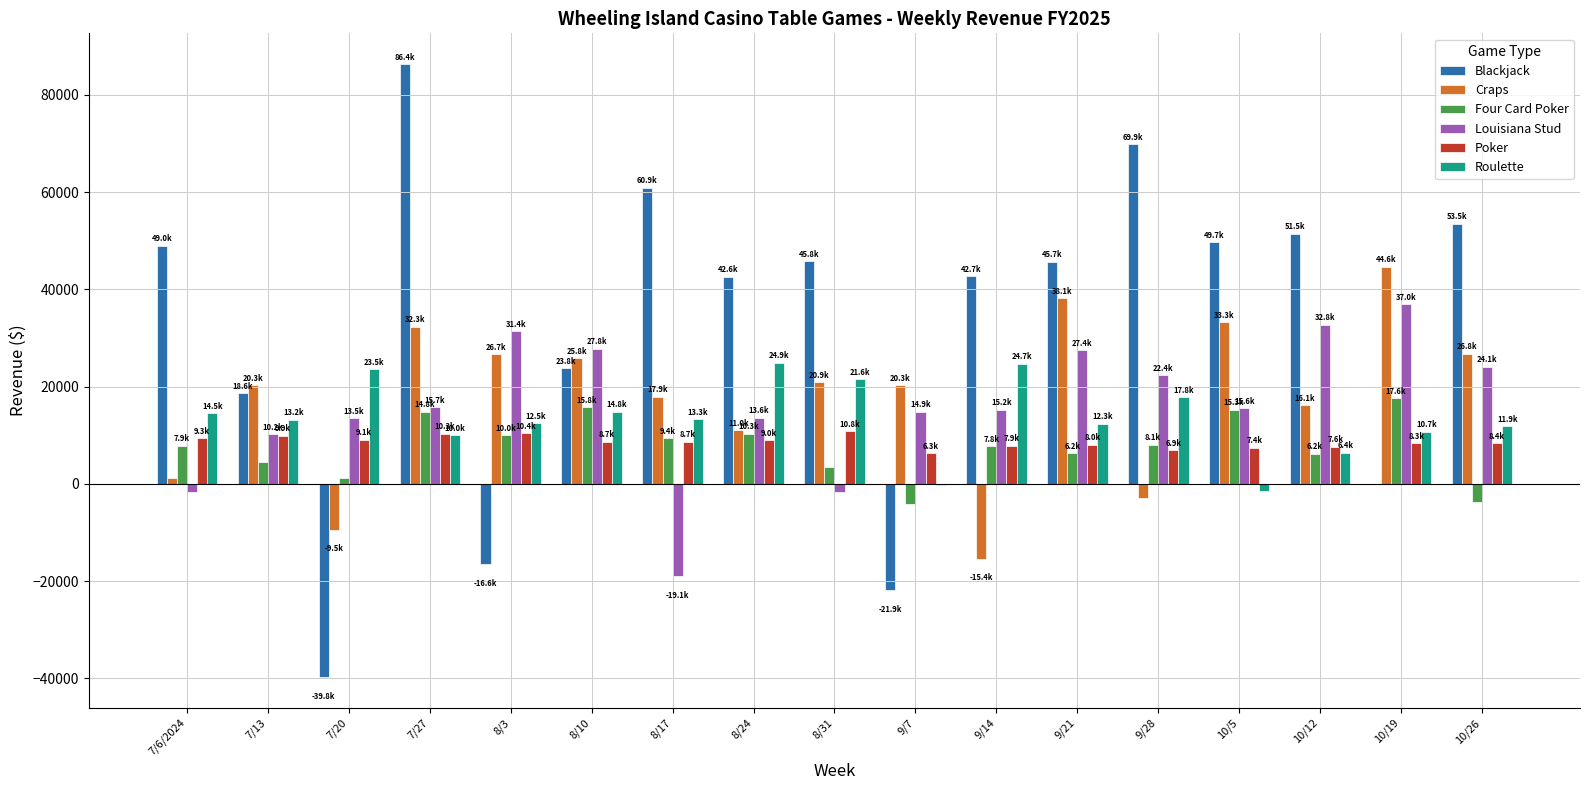

What is the sum of all Blackjack values?

561670.1